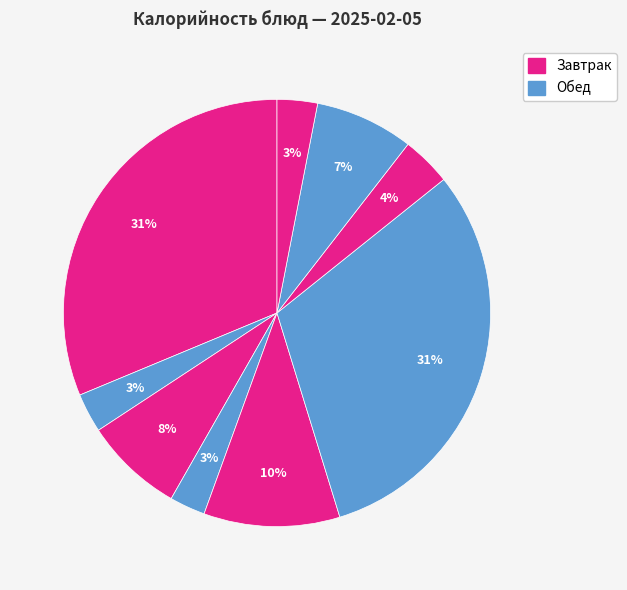

How many slices are in this pie chart?

9